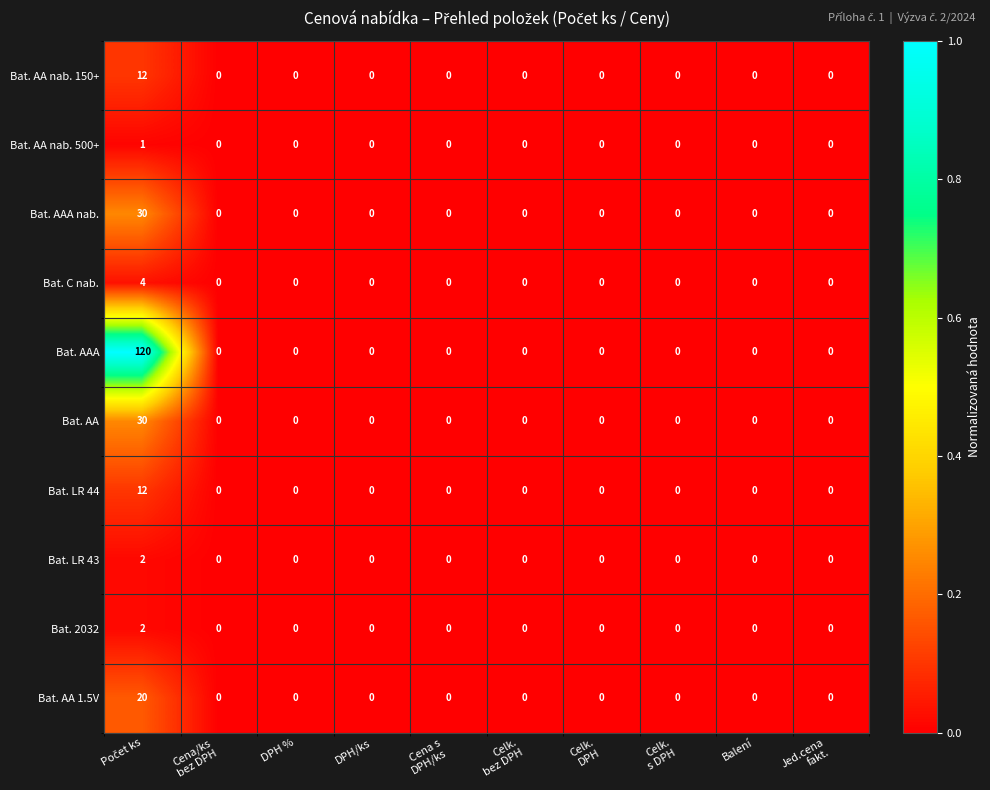

What is the sum of all Bat. C nab. values?

4